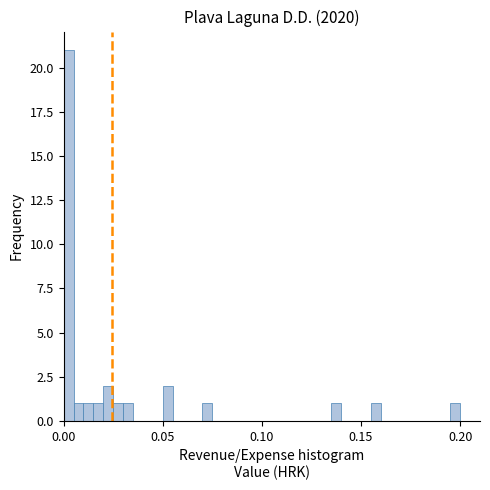

Read against the x-axis, roughly where is the centre of the tallest bar?

0.005